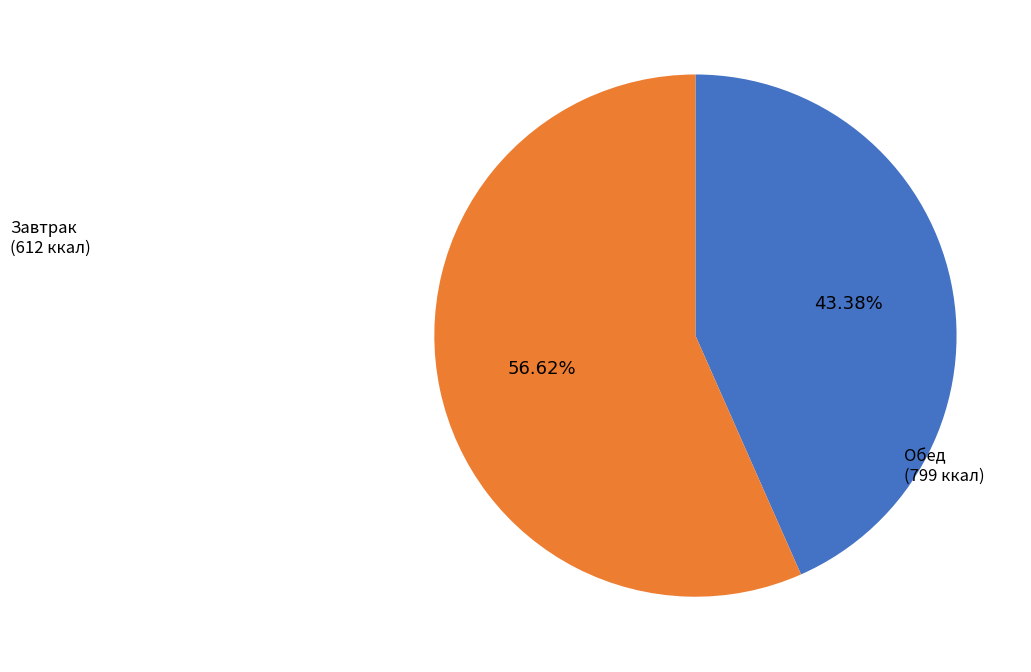

Is there any slice that represents more than half of the pie?

Yes